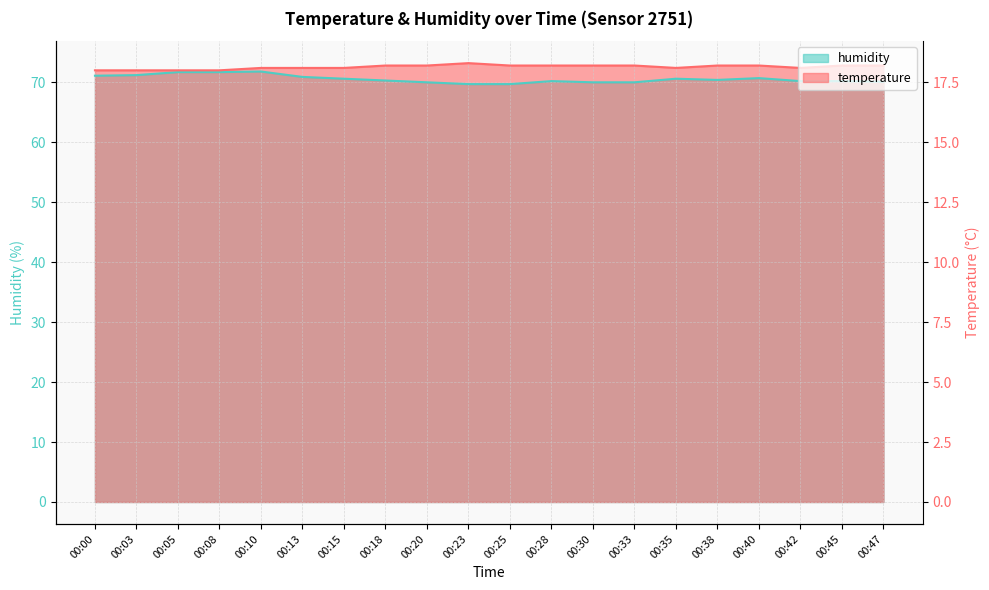

Rank the categories by humidity value from lowest to highest.

00:23, 00:25, 00:20, 00:30, 00:33, 00:47, 00:28, 00:42, 00:45, 00:18, 00:38, 00:15, 00:35, 00:40, 00:13, 00:00, 00:03, 00:05, 00:08, 00:10